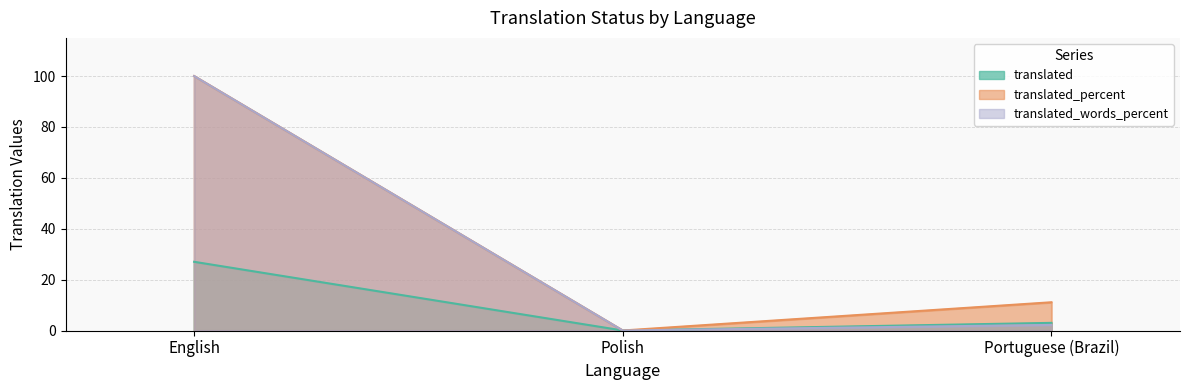

At which label does translated_words_percent first exceed 2?

English